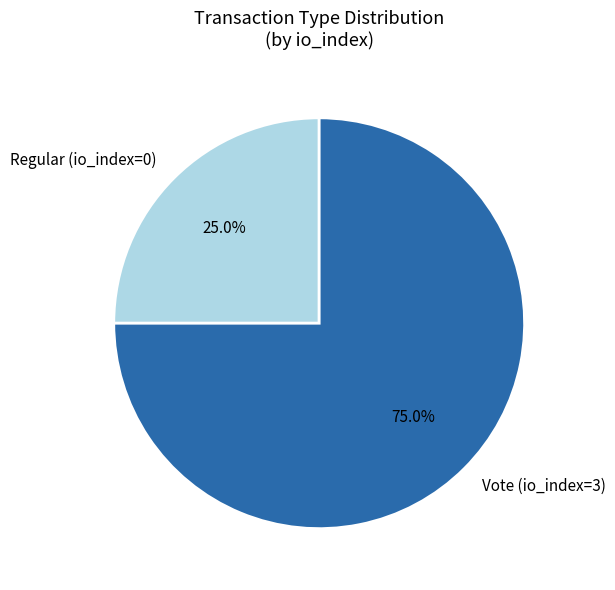

To the nearest percent, what is the difference between the Regular and Vote slice percentages?

50%